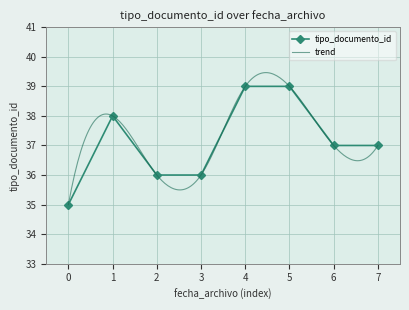

True or false: tipo_documento_id has more than 0 interior local peaks.

True